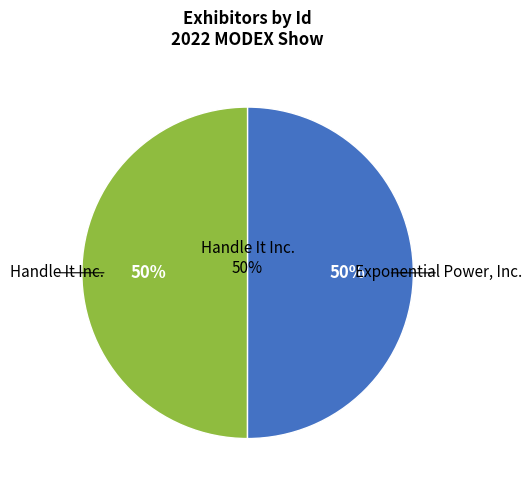

Which category accounts for the majority?

Exponential Power, Inc.